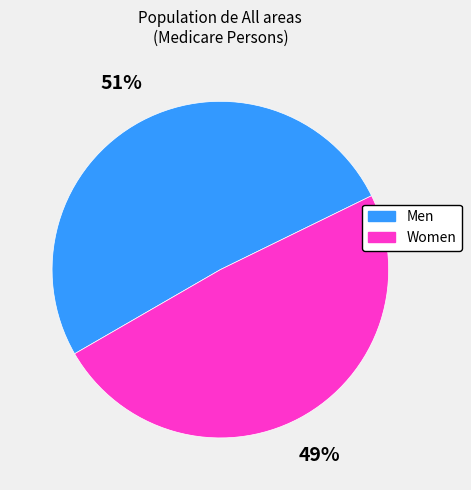

Do Women and Men together represent more than half of the pie?

Yes